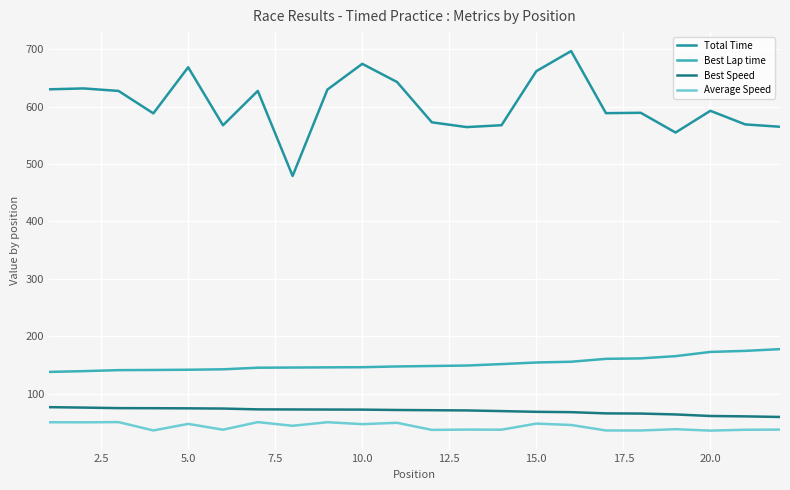

What are all the series names shown in the legend?

Total Time, Best Lap time, Best Speed, Average Speed